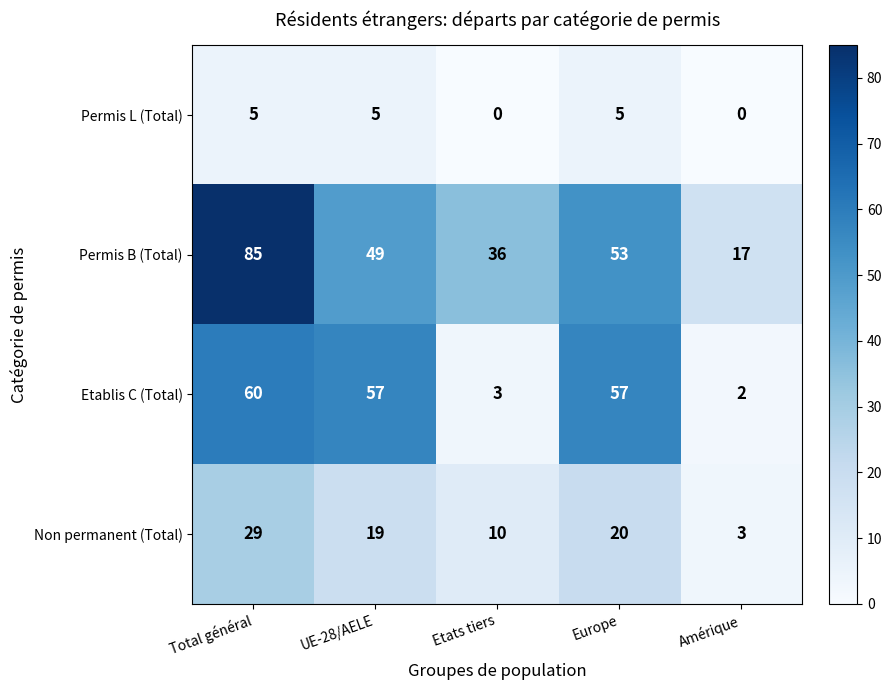

Which label corresponds to the largest value in the chart?

Total général